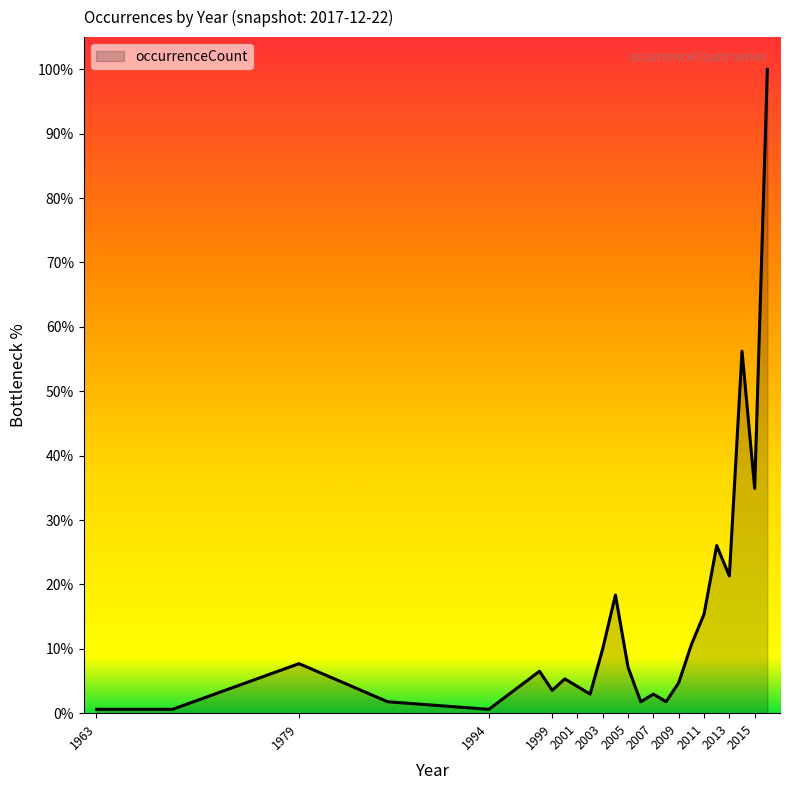

What is the difference between the maximum and minimum values?

99.4